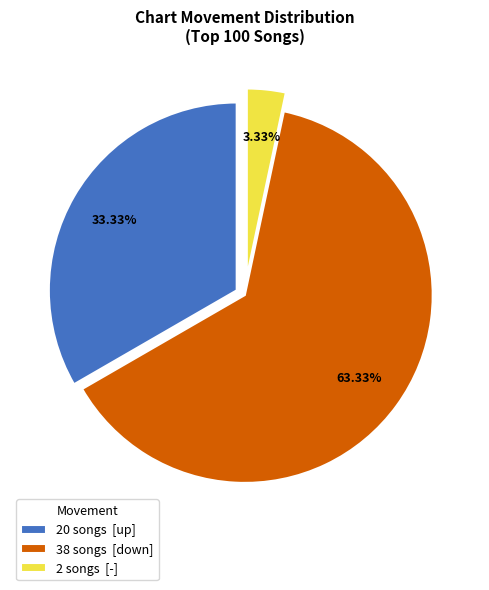

Between 20 songs [up] and 38 songs [down], which is larger?

38 songs [down]